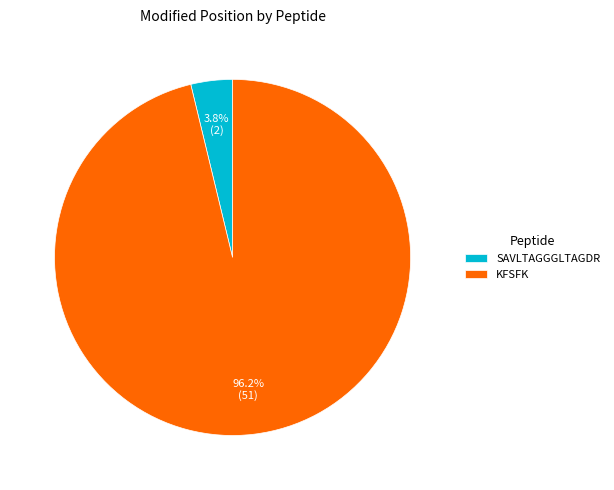

Count the number of slices in the pie.

2